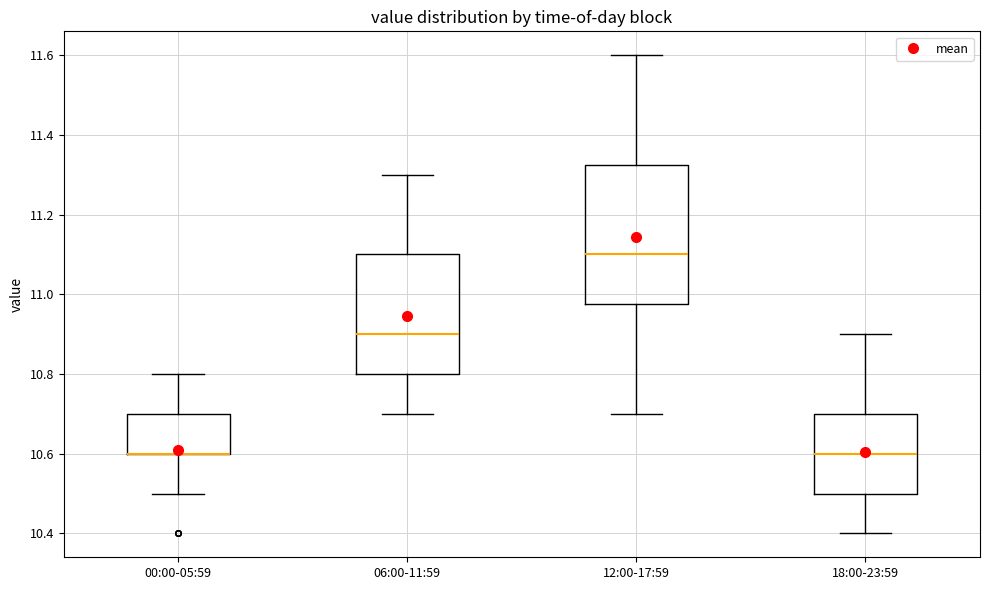

Reading left to right, transcribe this box plot: for each box, give where its median line is, the range the box spans, and where its two whiskers end, as read against the y-axis. The values are not printed on the chart, so give them approximately, as read against the axis.

00:00-05:59: median 10.60 (drawn on the box's lower edge), box 10.60 to 10.70, whiskers 10.50 to 10.80
06:00-11:59: median 10.90, box 10.80 to 11.10, whiskers 10.70 to 11.30
12:00-17:59: median 11.10, box 10.98 to 11.32, whiskers 10.70 to 11.60
18:00-23:59: median 10.60, box 10.50 to 10.70, whiskers 10.40 to 10.90